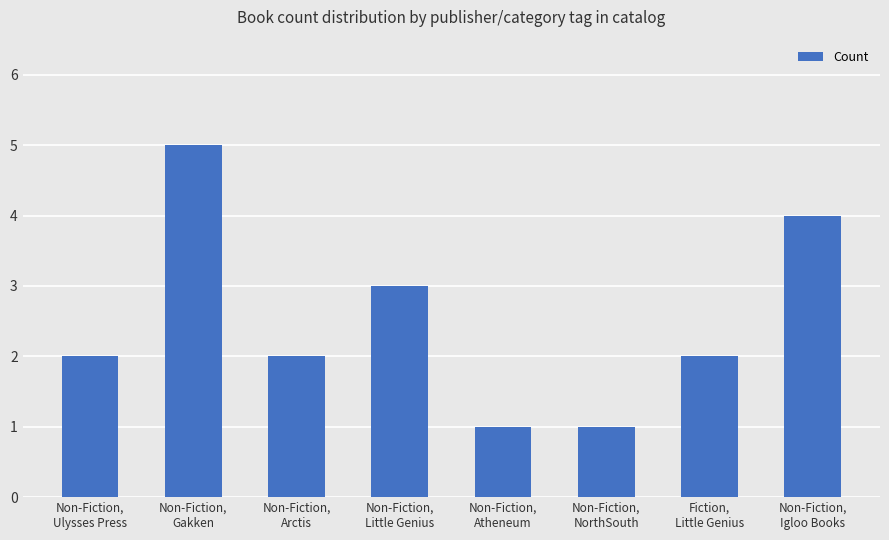

Reading right to left, extract all data points from this chart.

Non-Fiction,
Igloo Books=4	Fiction,
Little Genius=2	Non-Fiction,
NorthSouth=1	Non-Fiction,
Atheneum=1	Non-Fiction,
Little Genius=3	Non-Fiction,
Arctis=2	Non-Fiction,
Gakken=5	Non-Fiction,
Ulysses Press=2